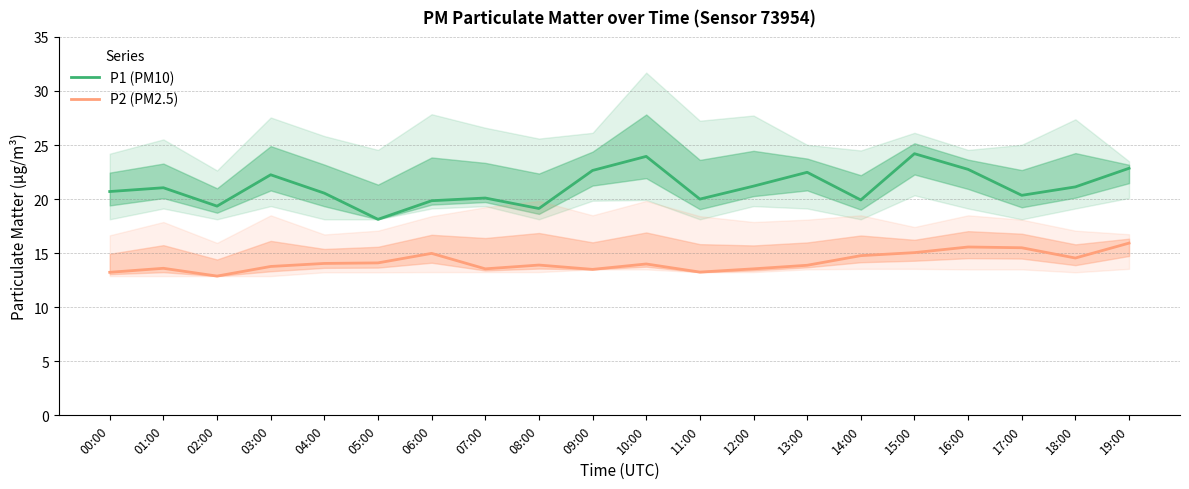

How many lines are shown in the chart?

2